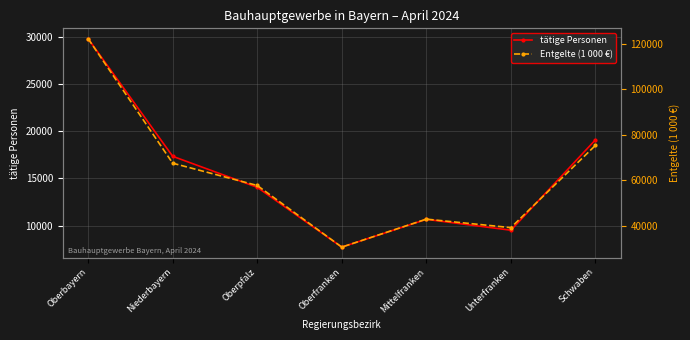

True or false: tätige Personen and Entgelte (1 000 €) intersect in this chart.

False